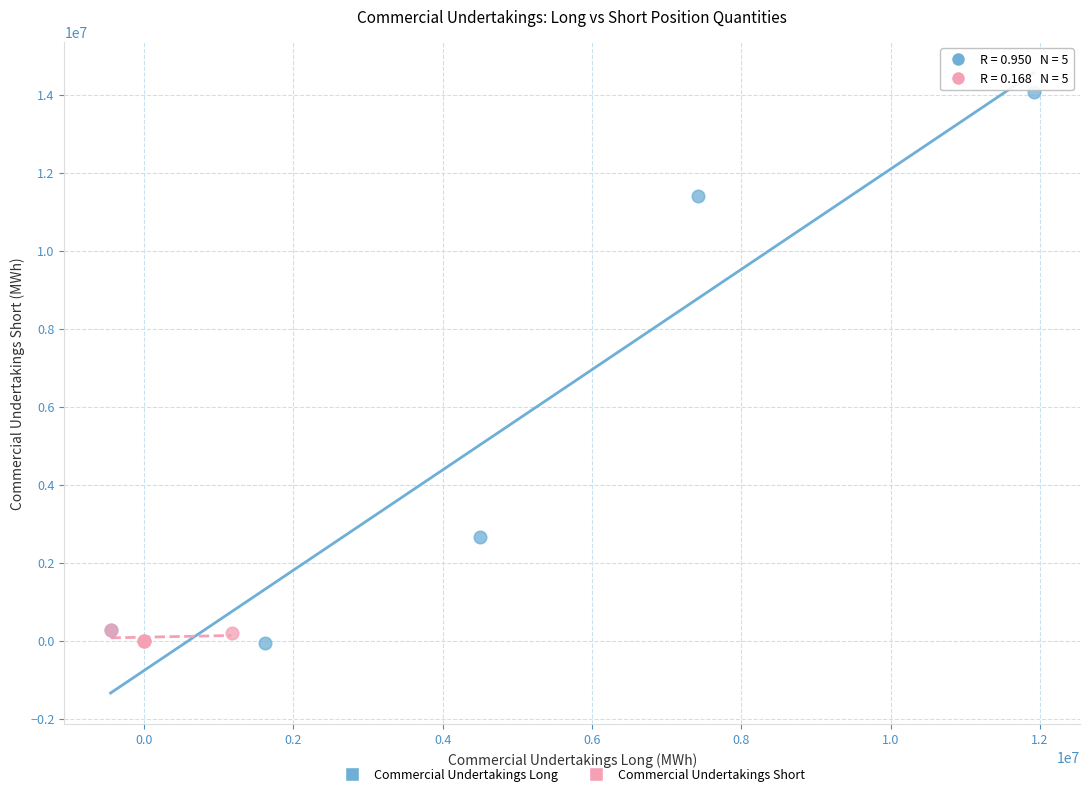

Which series reaches the maximum Y coordinate?

Commercial Undertakings Long